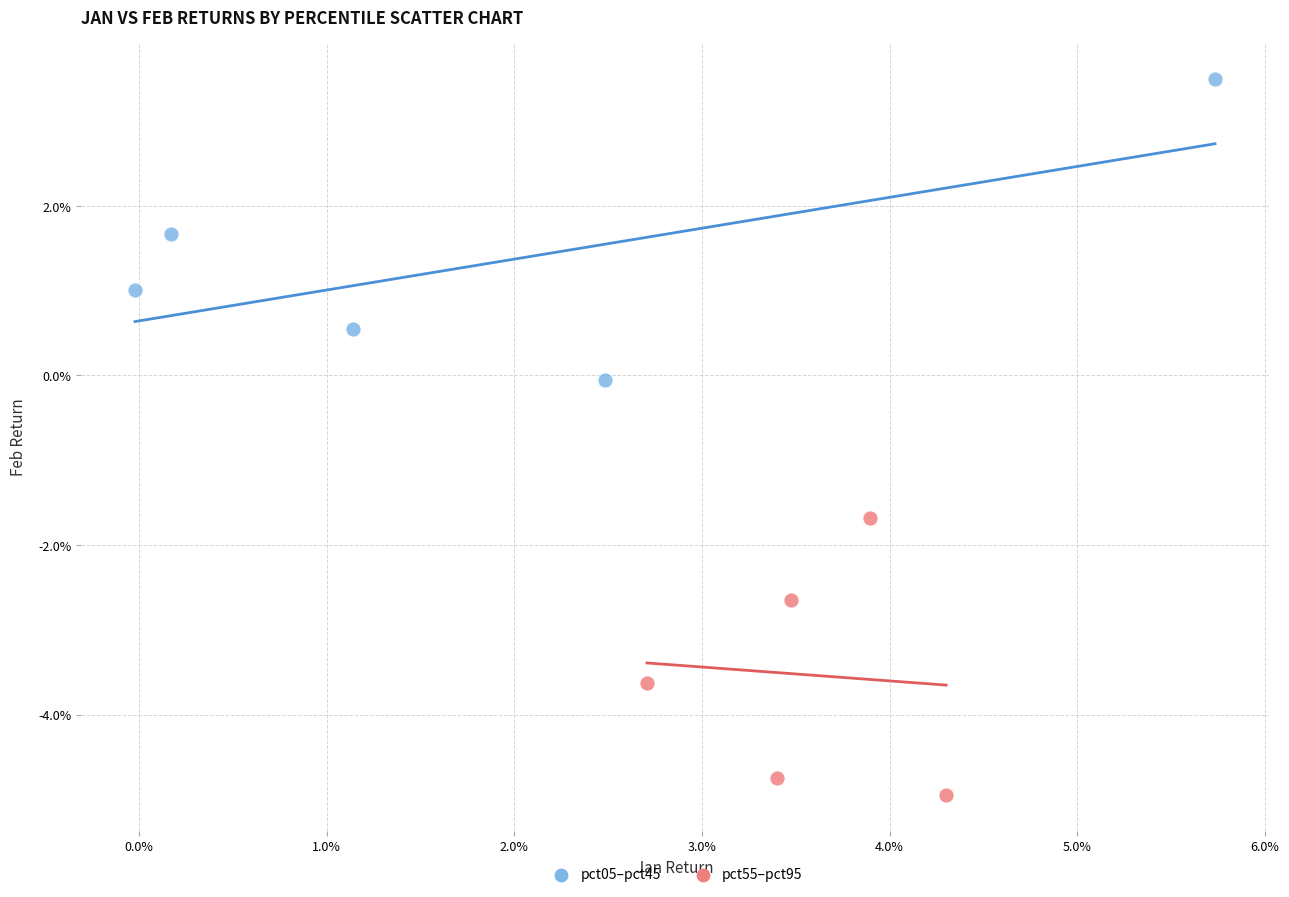

Which series has the widest spread of Y values?

pct05–pct45